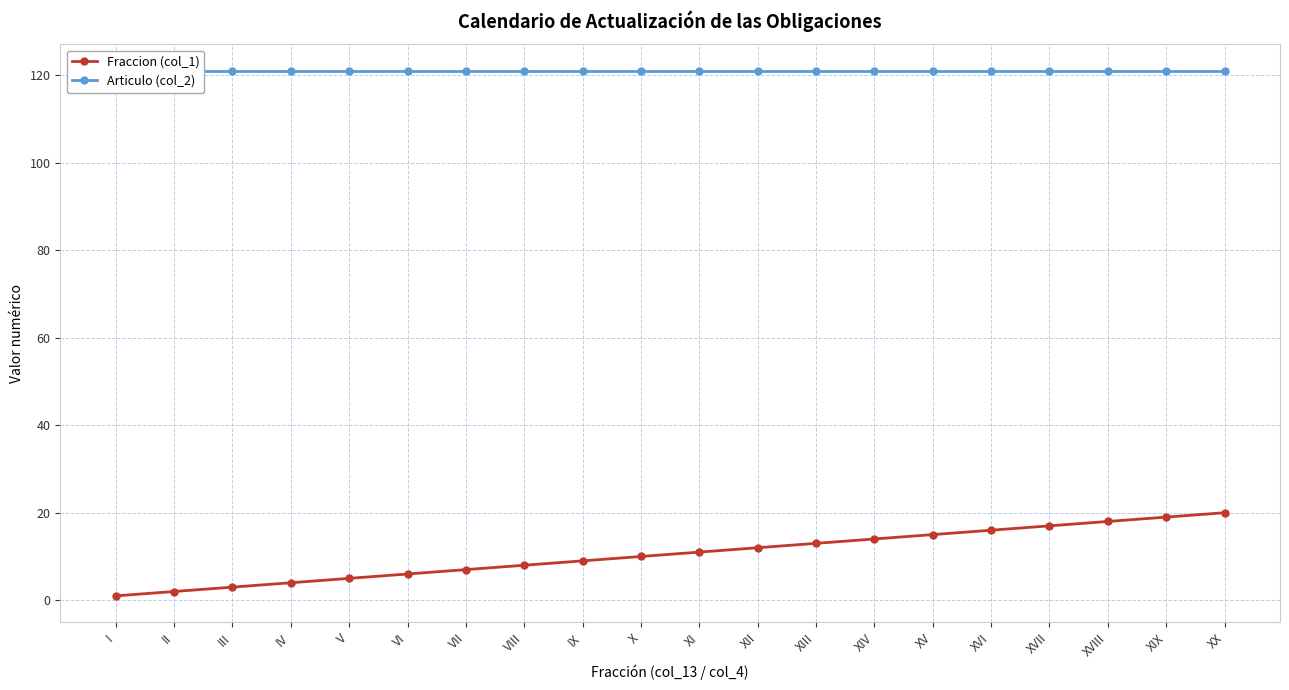

What is the difference between the highest and lowest values at XII?

109